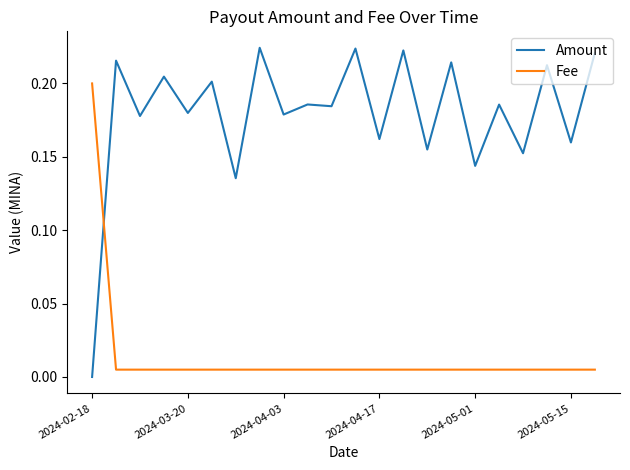

How many times do Fee and Amount cross each other?

1